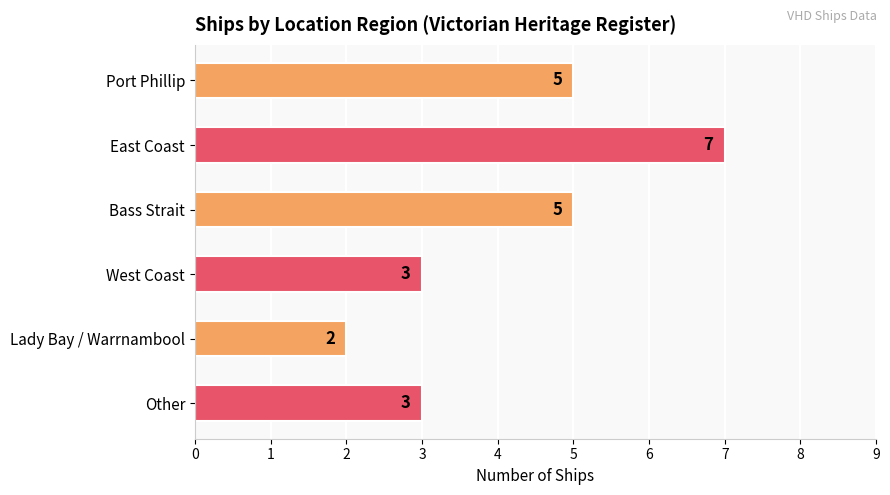

Reading top to bottom, what are all the values shown in this chart?

Port Phillip=5	East Coast=7	Bass Strait=5	West Coast=3	Lady Bay / Warrnambool=2	Other=3